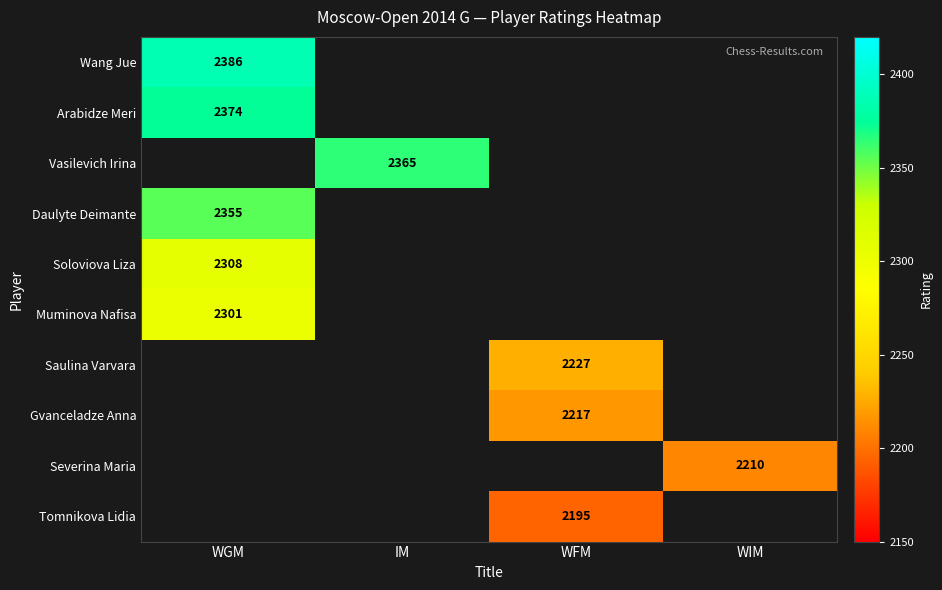

How many distinct data groups are displayed?

10